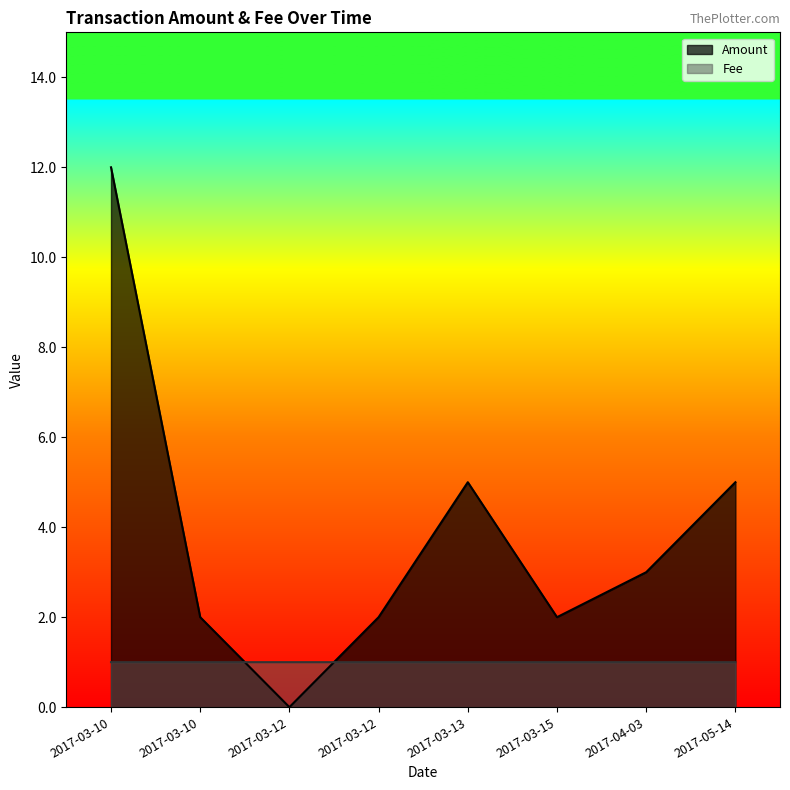

Which series has the widest spread of values?

Amount